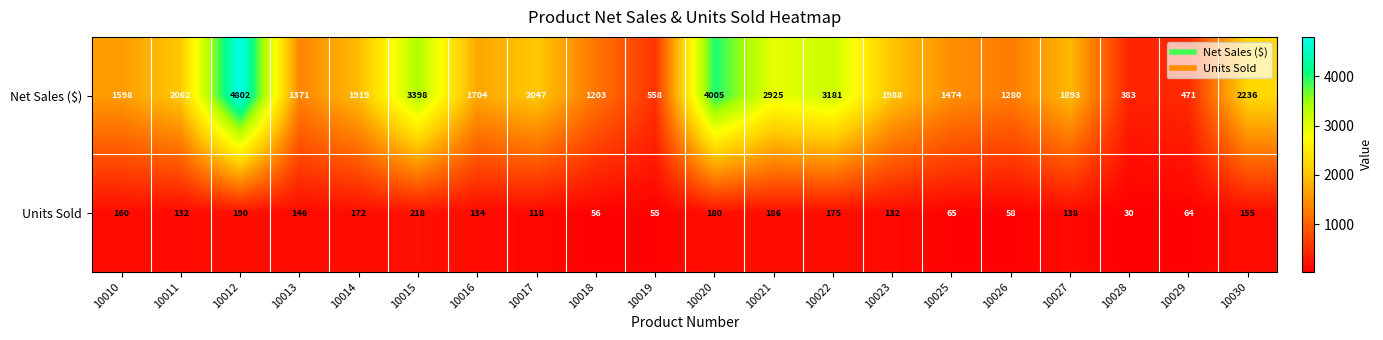

At how many categories does at least one series exceed 3491?

2